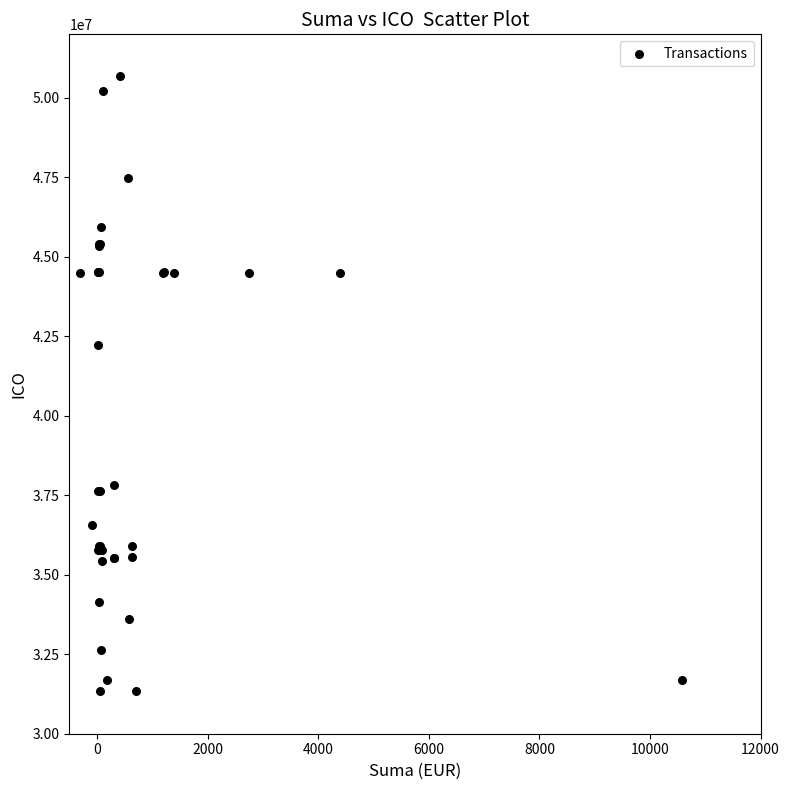

What Y value in the scatter plot is closest to 41012024?

42221714